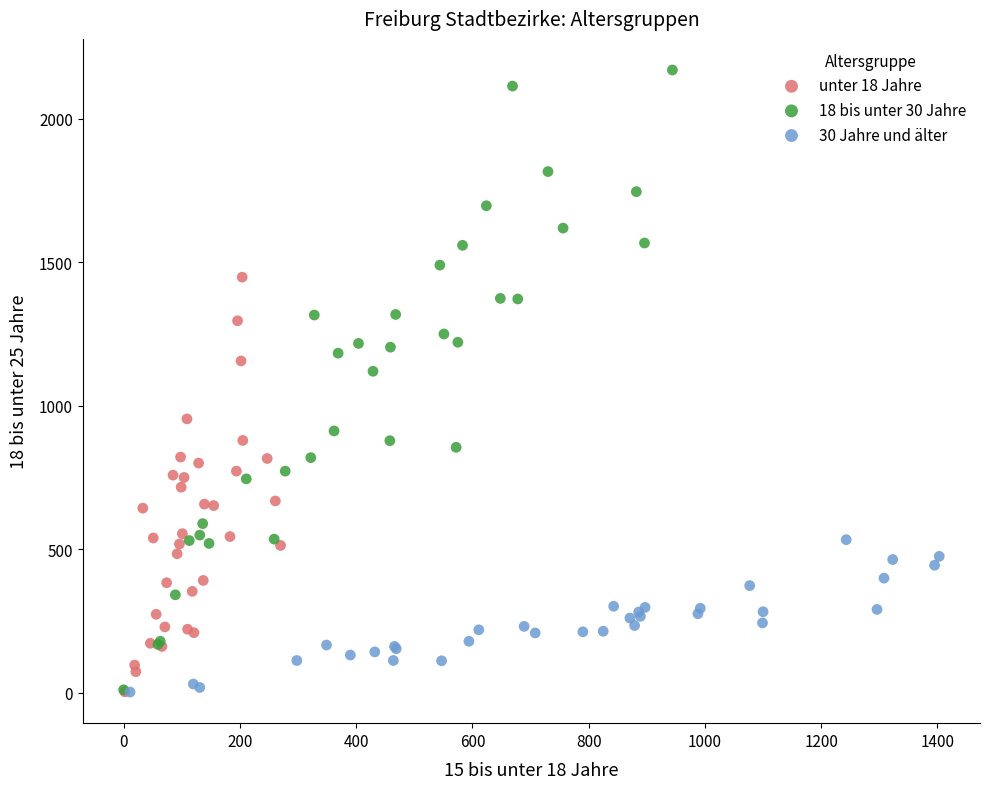

Which series has the largest Y range (max minus min)?

18 bis unter 30 Jahre